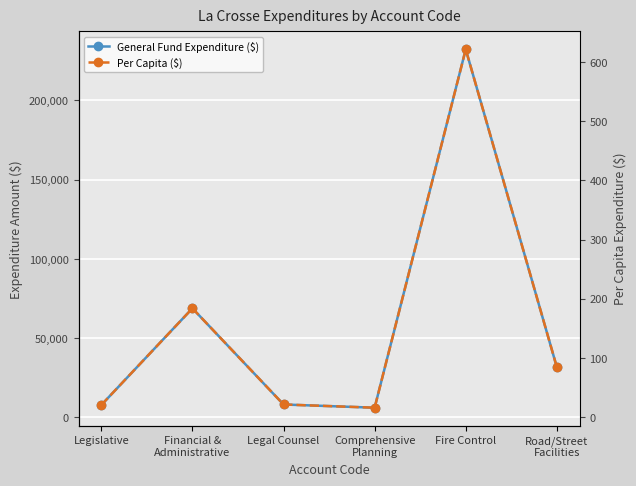

Which category has the highest value in the General Fund Expenditure ($) series?

Fire Control